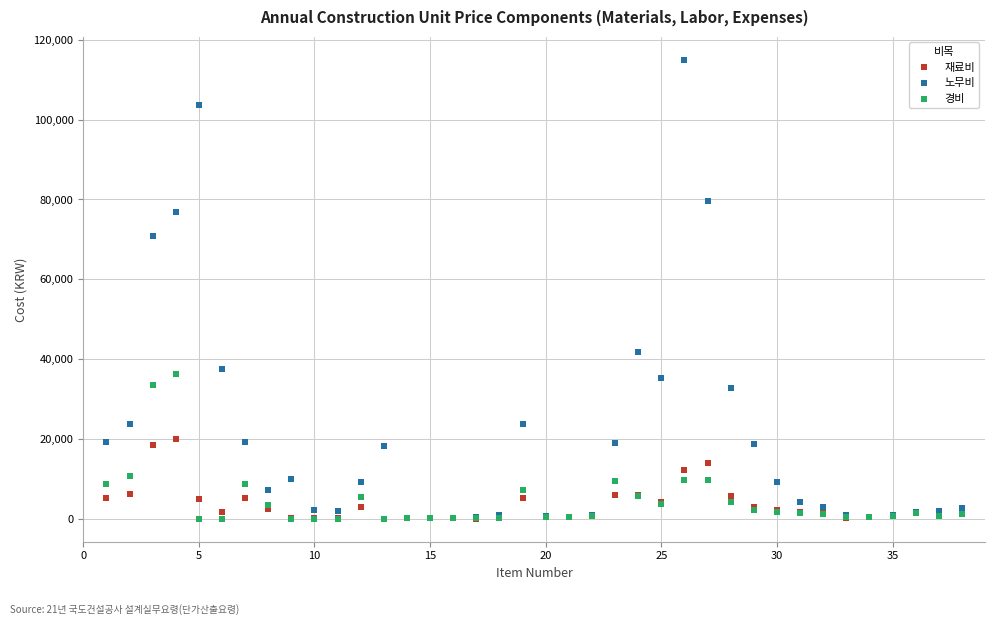

Across all series, what Y value is closest to 57491?

70869